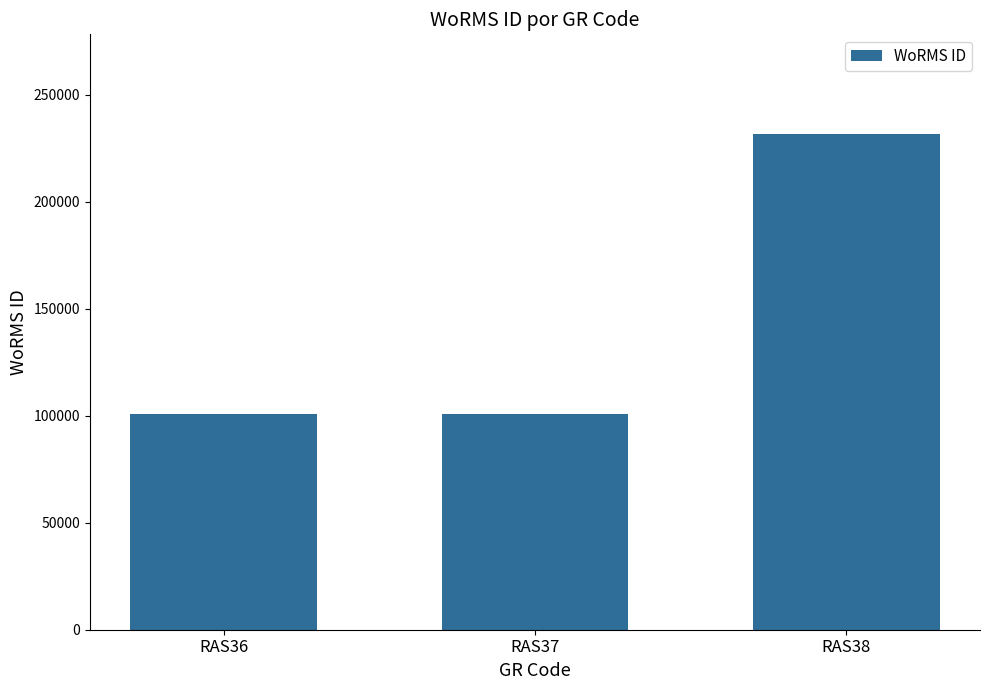

How many distinct data groups are displayed?

1